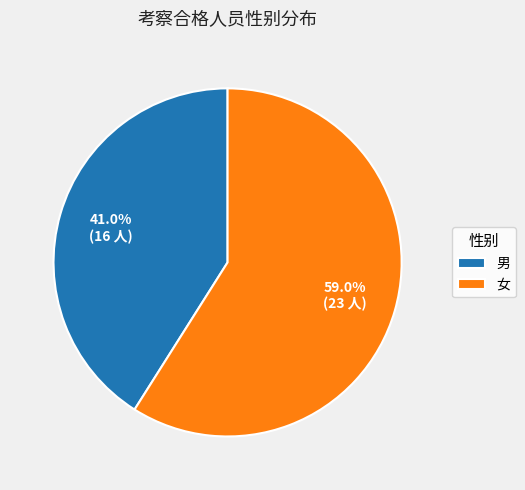

What percentage is the 男 slice, to the nearest percent?

41%